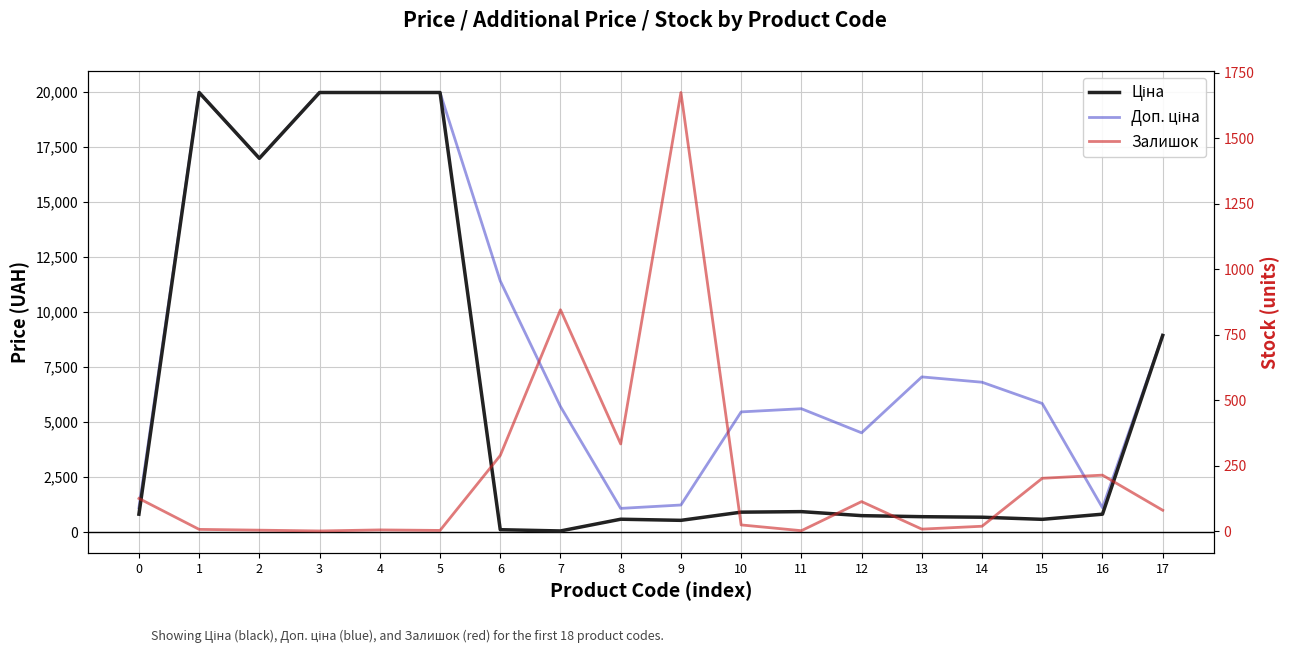

What is the difference between the maximum and minimum values in the Доп. ціна series?

18882.5